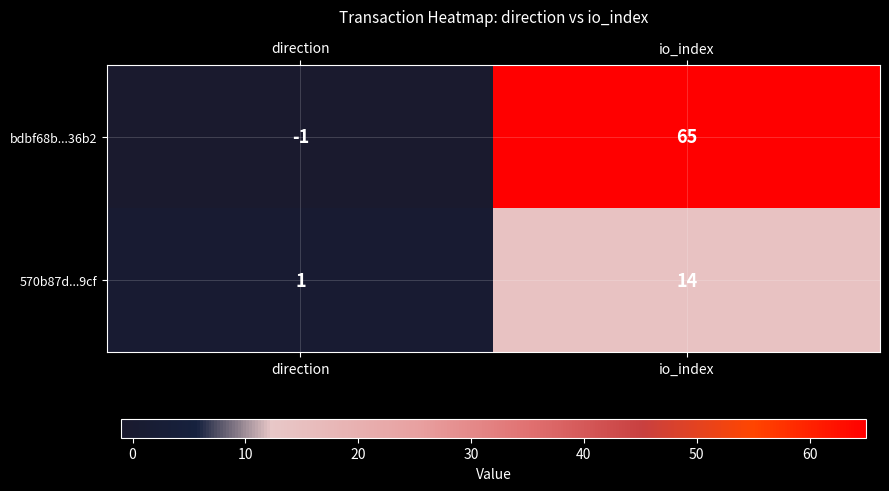

What is the spread (max minus min) of values at io_index?

51